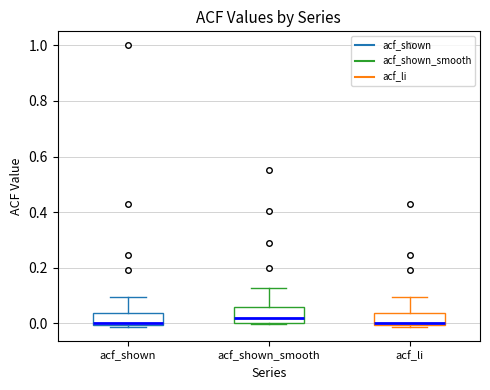

Reading left to right, transcribe this box plot: for each box, give where its median line is, the range the box spans, and where its two whiskers end, as read against the y-axis. The values are not printed on the chart, so give them approximately, as read against the axis.

acf_shown: median 0.00 (just above the box's lower edge), box 0.00 to 0.04, whiskers -0.02 to 0.10
acf_shown_smooth: median 0.02, box 0.00 to 0.06, whiskers 0.00 to 0.12
acf_li: median 0.00 (just above the box's lower edge), box 0.00 to 0.04, whiskers -0.02 to 0.10